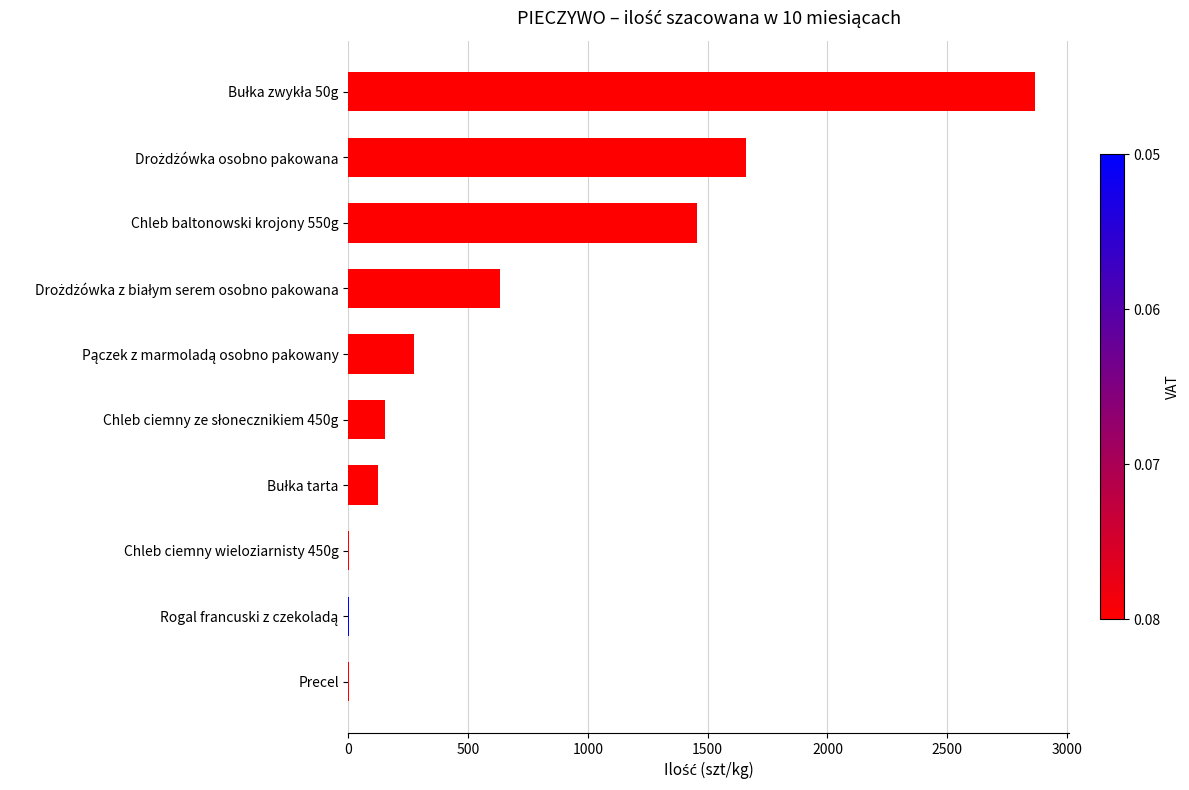

What is the sum of all values?

7171.7